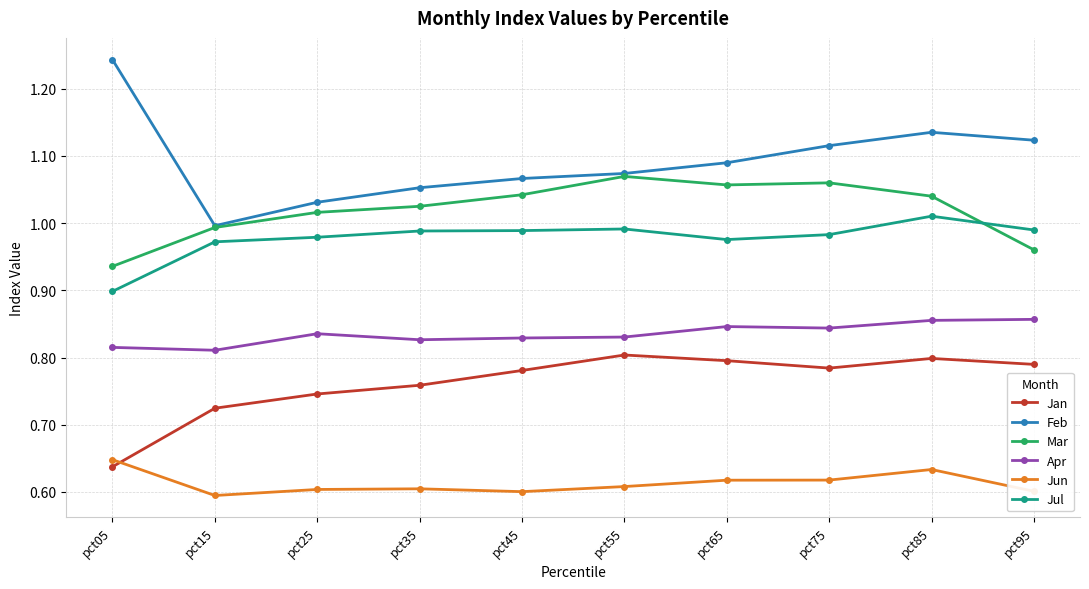

True or false: Apr has a value of 0.9 at pct95.

True